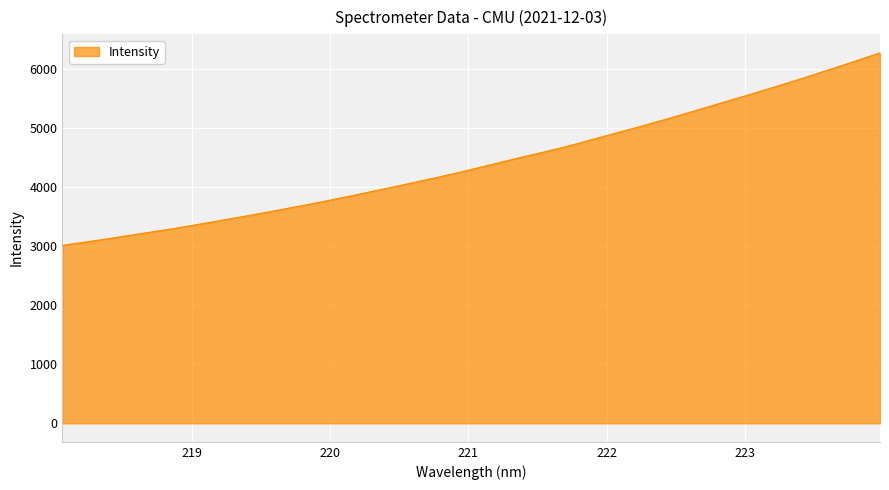

Reading left to right, list all the values displayed in this chart.

3016.3	3080.6	3147.5	3218.3	3285.9	3359.9	3439.1	3517.6	3599.2	3683.5	3770.1	3861.3	3956.0	4051.5	4149.4	4250.2	4358.0	4467.7	4573.1	4679.7	4800.8	4922.2	5043.2	5170.3	5301.1	5433.7	5565.9	5701.9	5840.0	5984.1	6129.7	6279.3